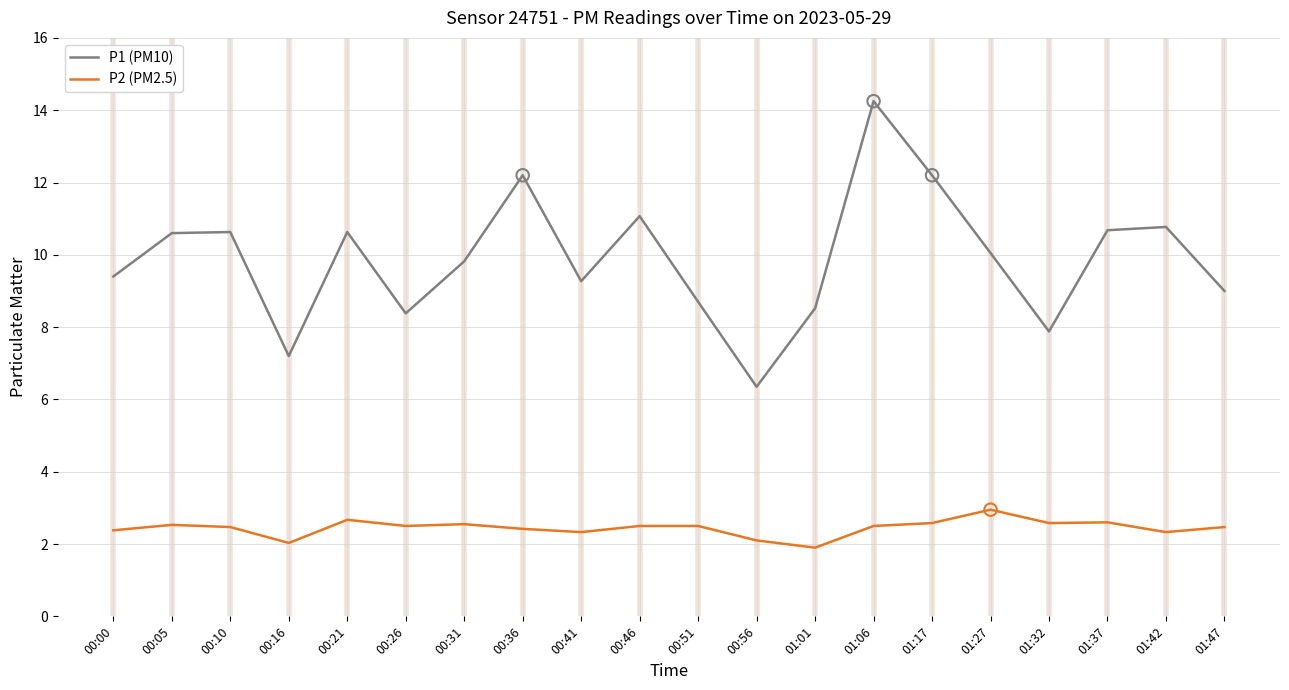

At how many categories does at least one series exceed 12?

3